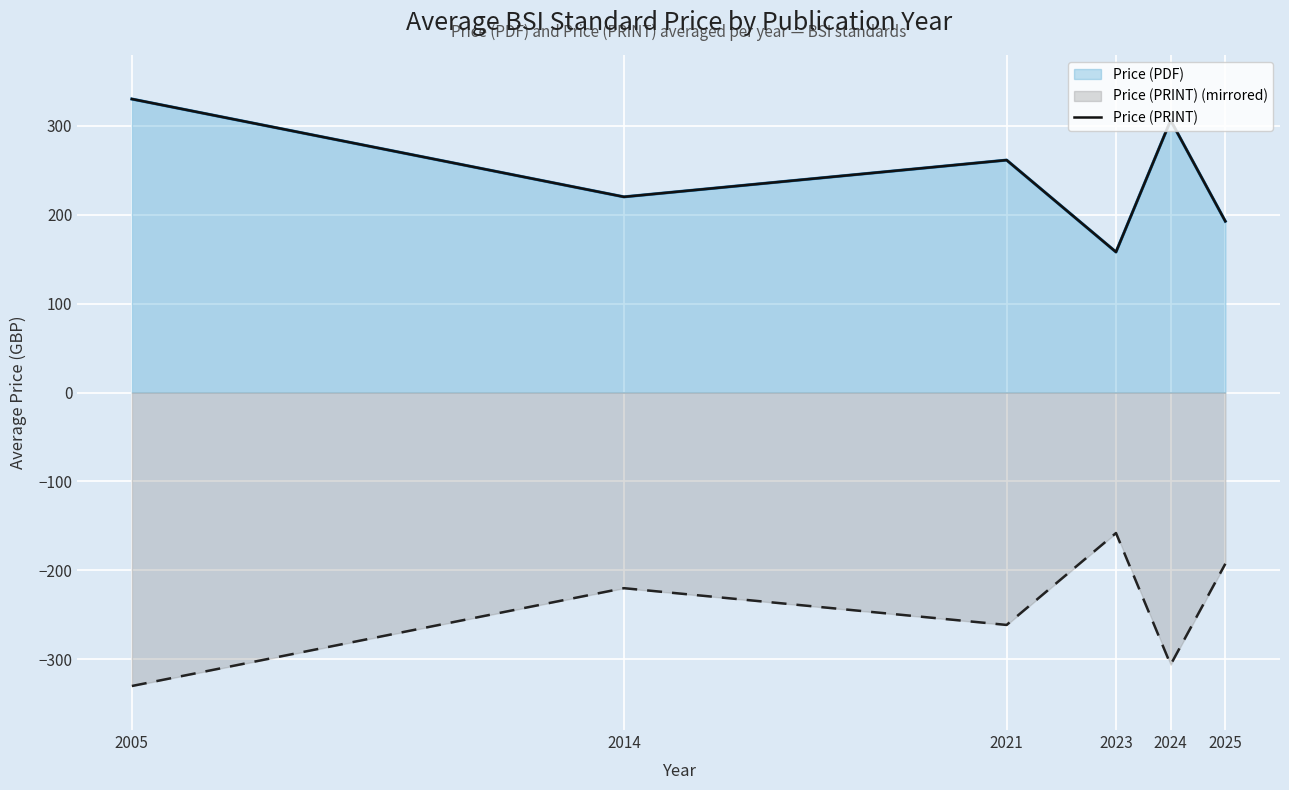

Which label corresponds to the largest value in the chart?

2005